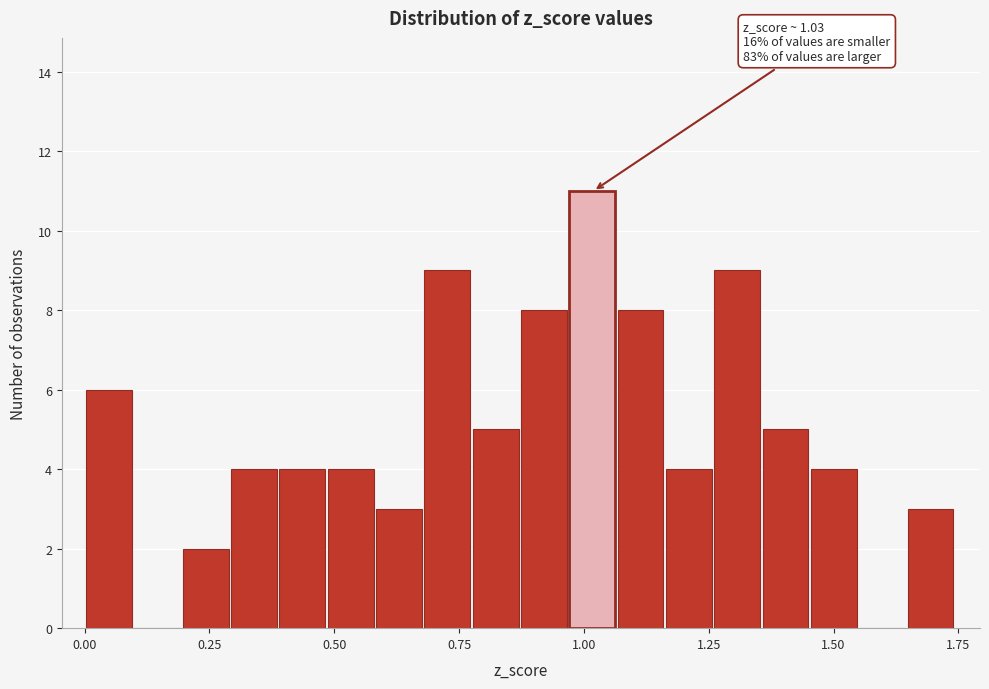

Around what value on the x-axis is the tallest bar? Give the approximate position of its centre, as read against the axis.

1.00